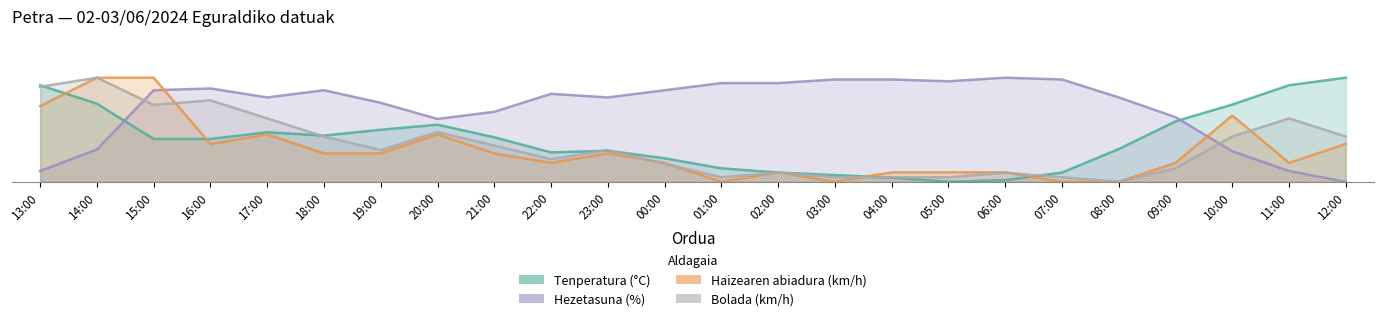

Between 02:00 and 04:00, which series saw the biggest shift?

Tenperatura (°C)